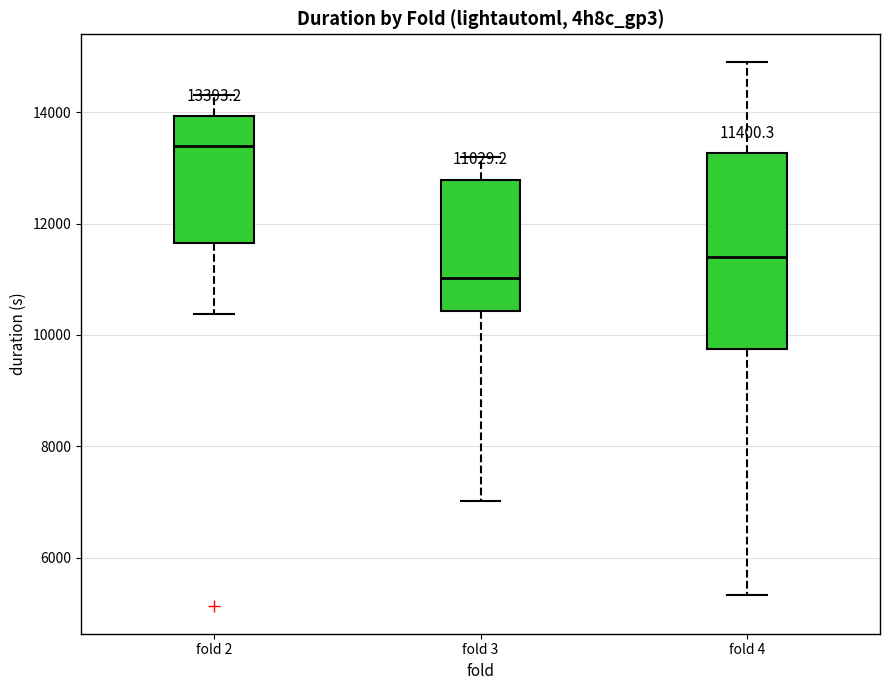

Which box has the highest median line?

fold 2